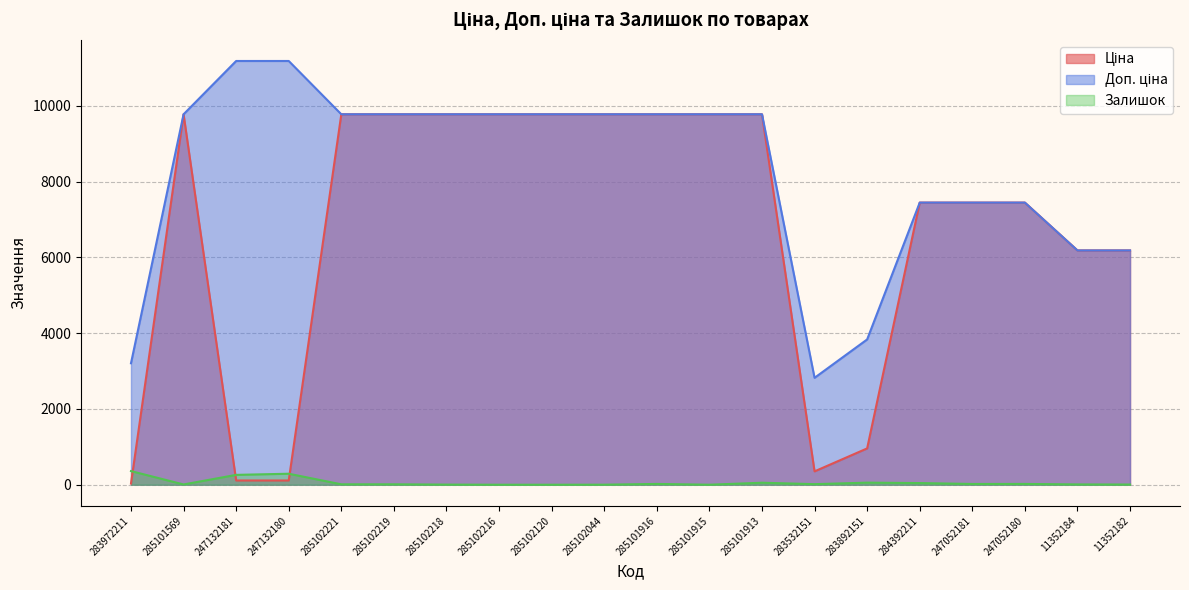

Does the chart display data point markers on the line(s)?

No